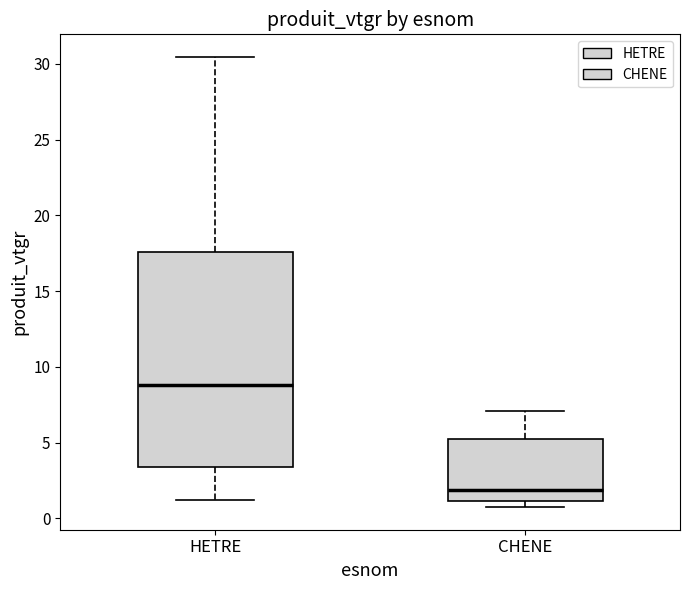

Where does the upper whisker of the box for CHENE end on the y-axis? The values are not printed on the chart, so give them approximately, as read against the axis.

7.0